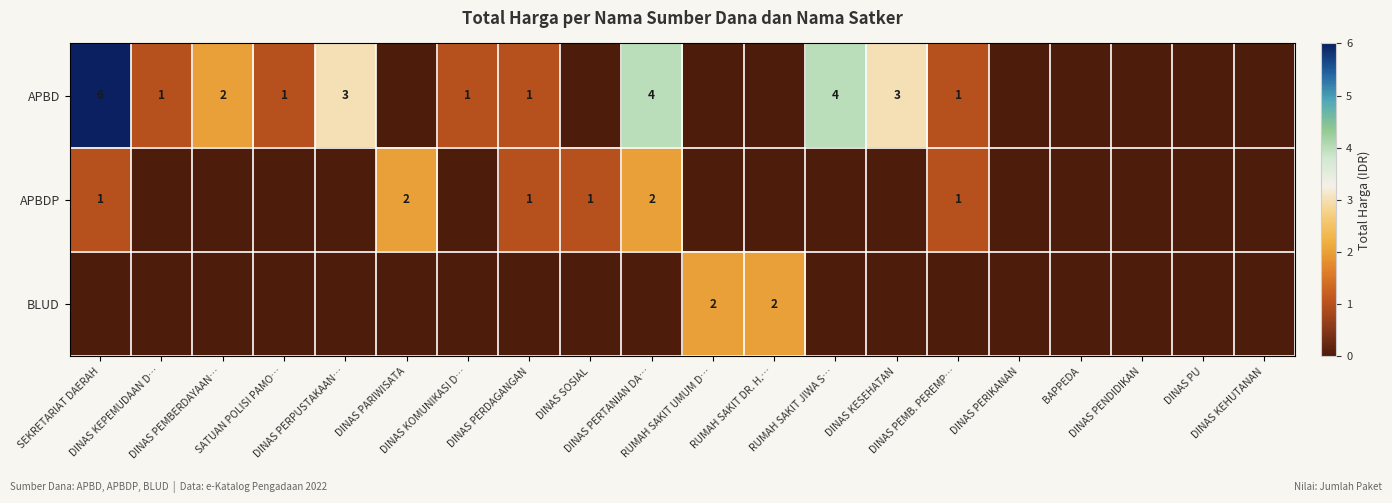

Rank the series at RUMAH SAKIT UMUM D… from highest to lowest value.

BLUD, APBD, APBDP